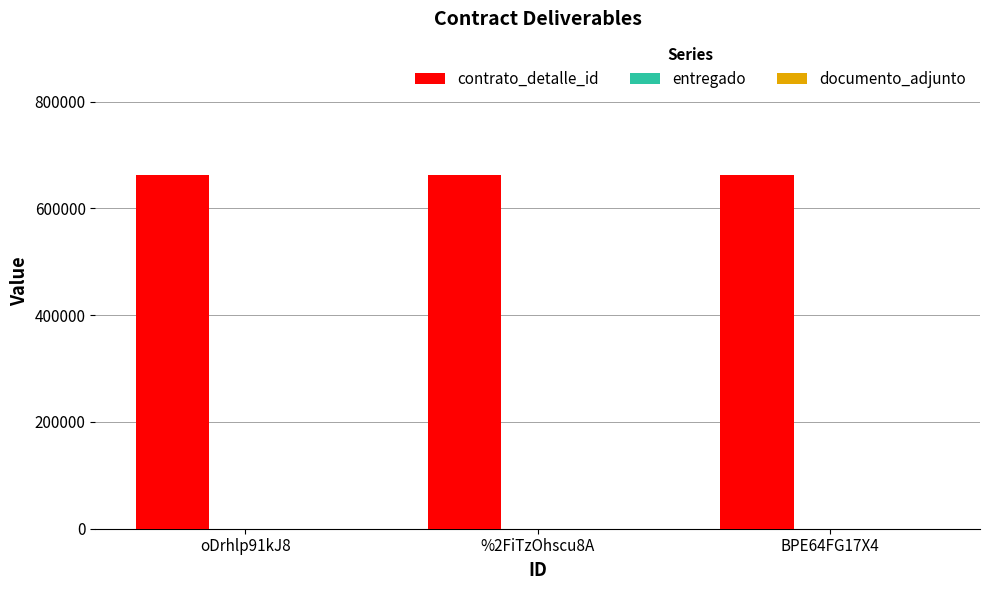

What is the greatest value displayed?

662954